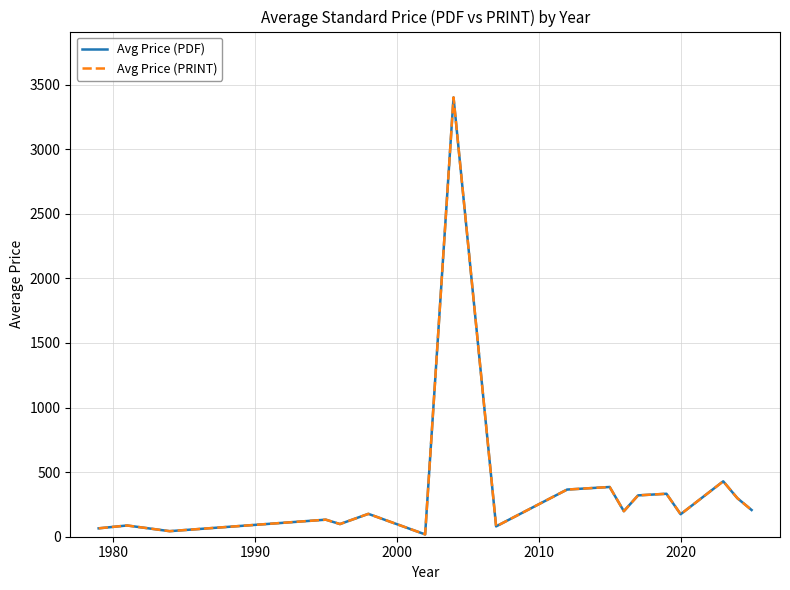

True or false: Avg Price (PRINT) and Avg Price (PDF) cross at least once.

False